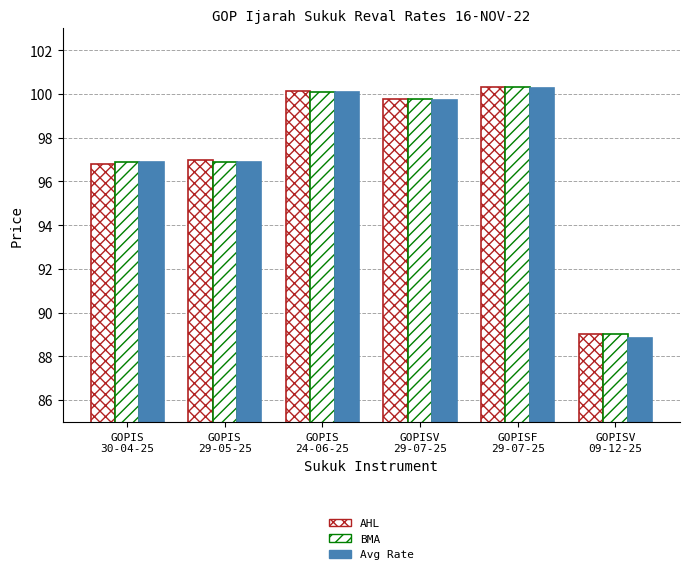

How many values in the BMA series exceed 99?

3